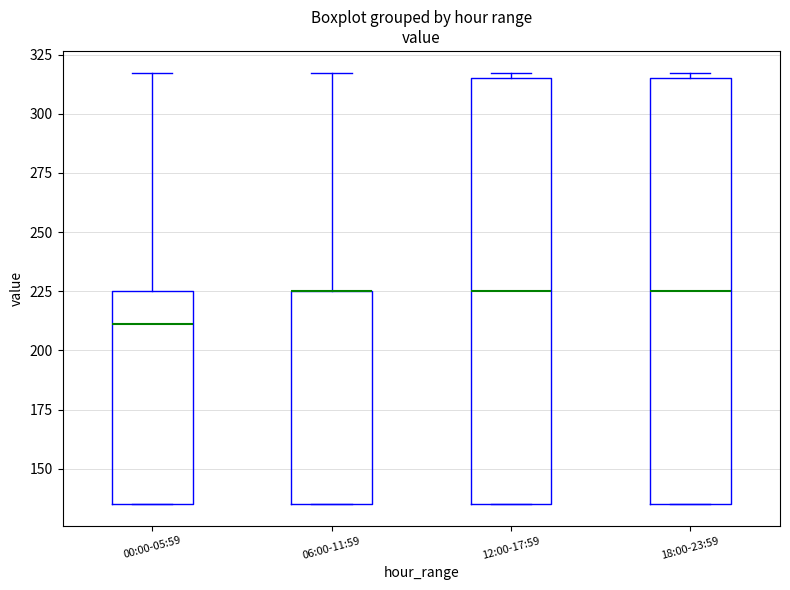

Reading left to right, transcribe this box plot: for each box, give where its median line is, the range the box spans, and where its two whiskers end, as read against the y-axis. The values are not printed on the chart, so give them approximately, as read against the axis.

00:00-05:59: median 210, box 135 to 225, whiskers 135 to 315
06:00-11:59: median 225 (drawn on the box's upper edge), box 135 to 225, whiskers 135 to 315
12:00-17:59: median 225, box 135 to 315, whiskers 135 to 315 (just above the box's upper edge)
18:00-23:59: median 225, box 135 to 315, whiskers 135 to 315 (just above the box's upper edge)